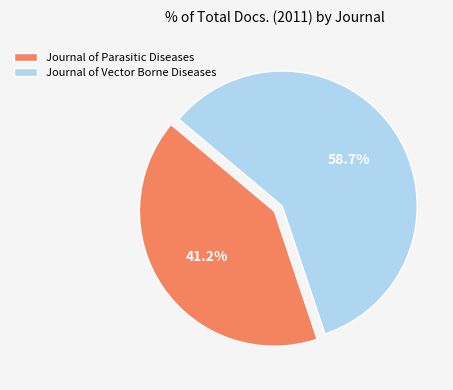

Which category accounts for the majority?

Journal of Vector Borne Diseases